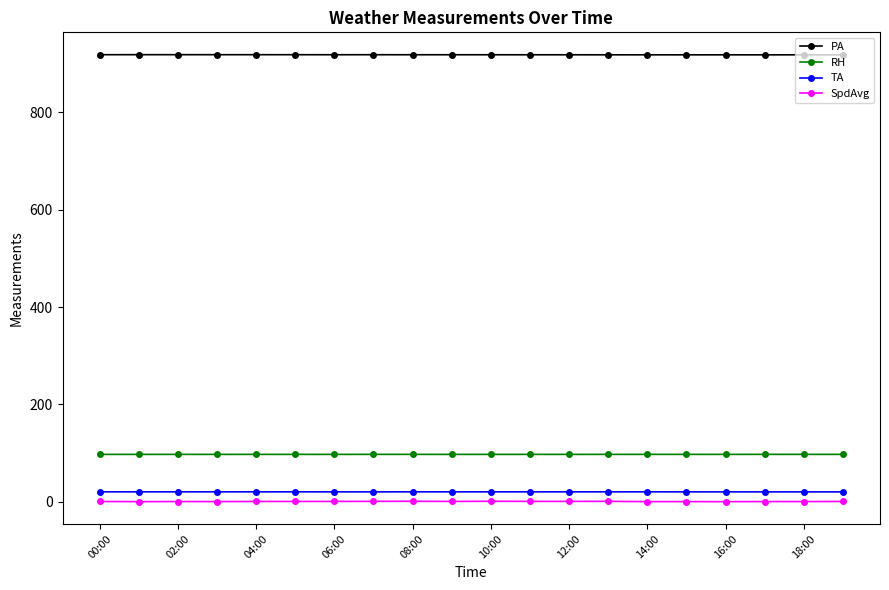

Which series has the largest total across all categories?

PA